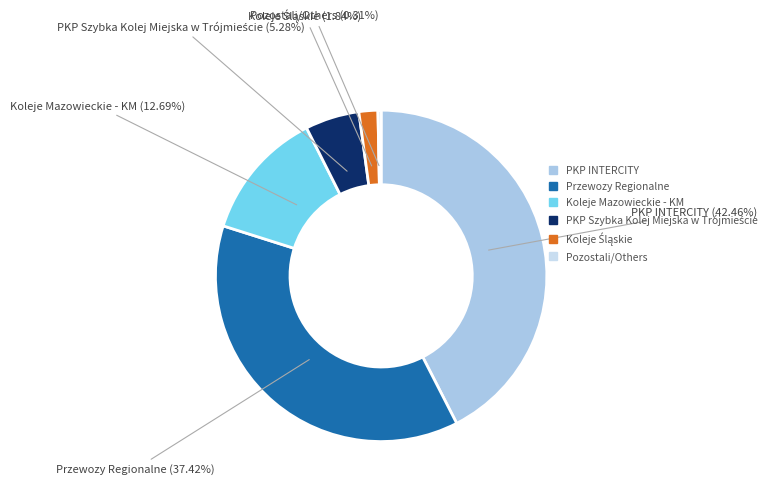

Between PKP INTERCITY and Przewozy Regionalne, which is larger?

PKP INTERCITY